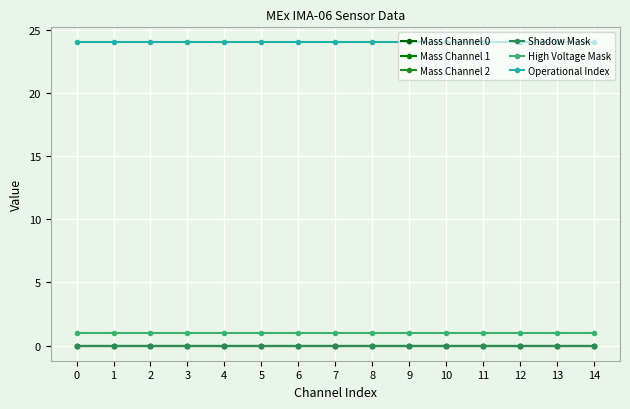

True or false: High Voltage Mask and Operational Index cross at least once.

False